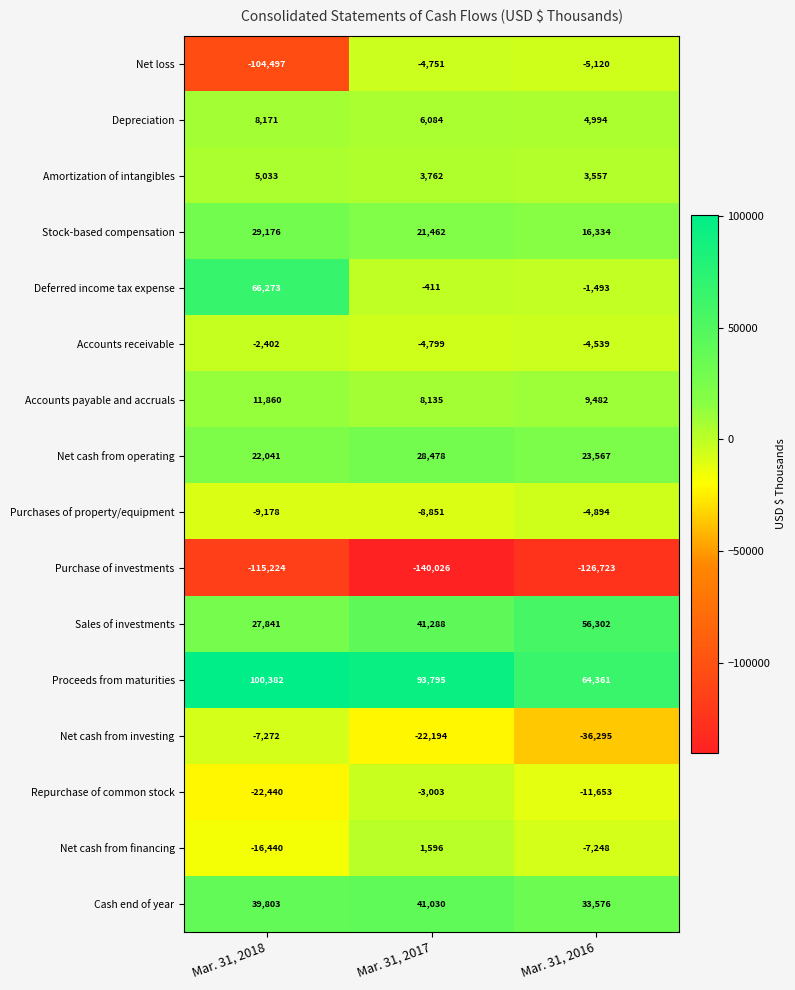

Which series changed the most between Mar. 31, 2018 and Mar. 31, 2016?

Net loss